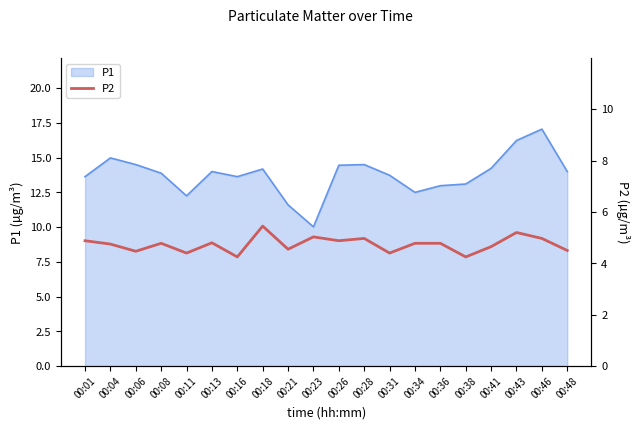

What is the lowest value of the P1 series?

10.0